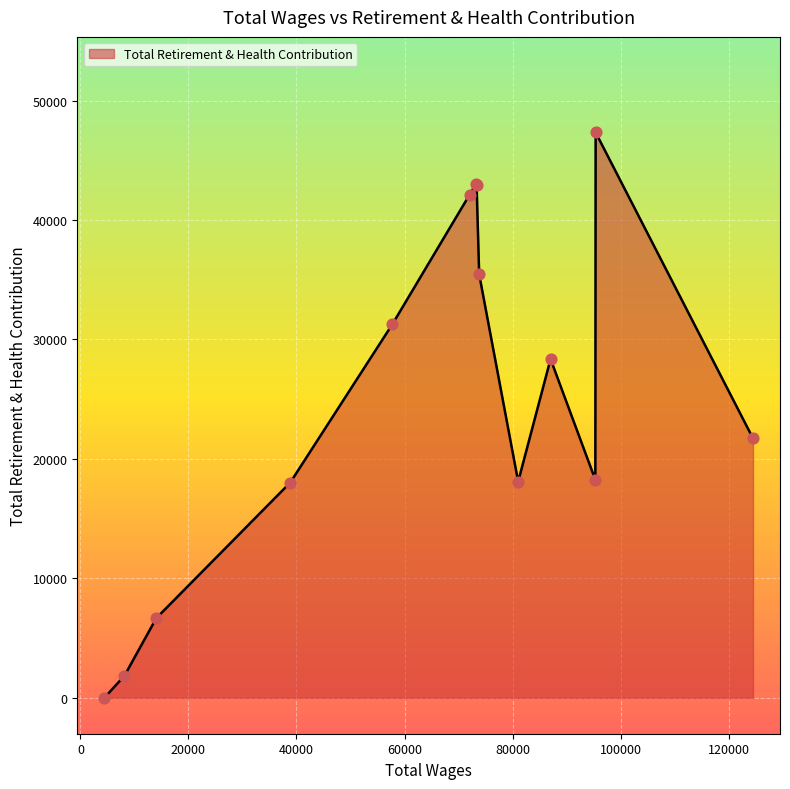

What is the difference between the maximum and minimum values?

47326